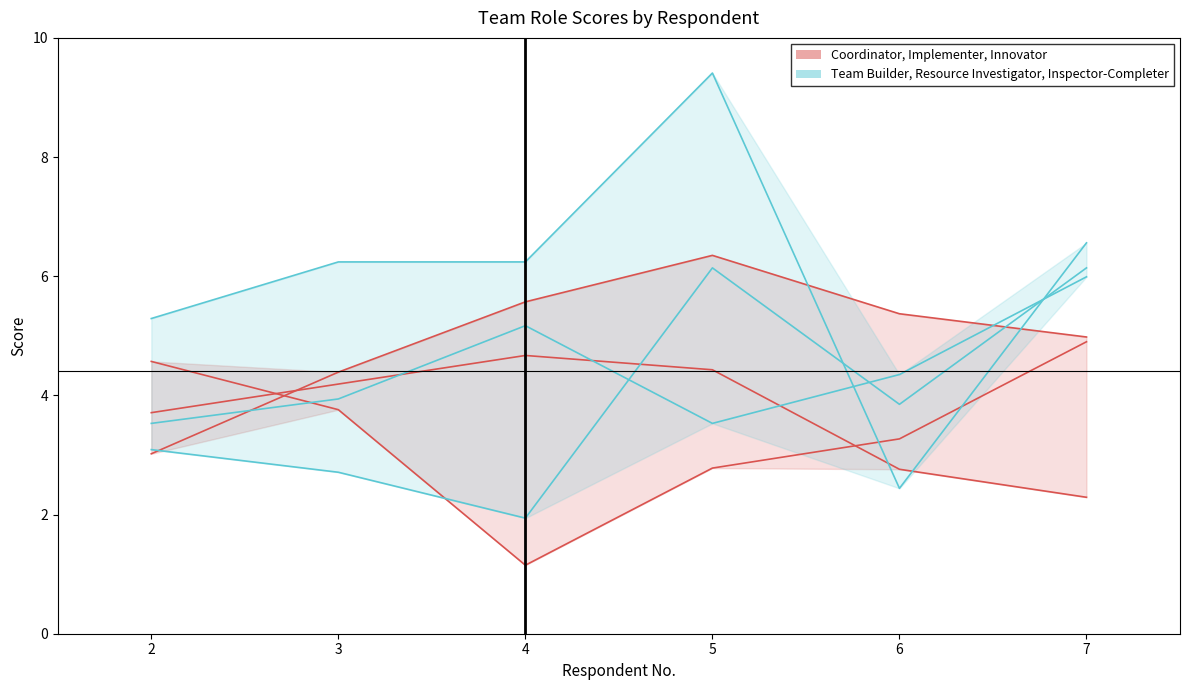

Is it true that Team Builder equals 6.1 at 5?

True